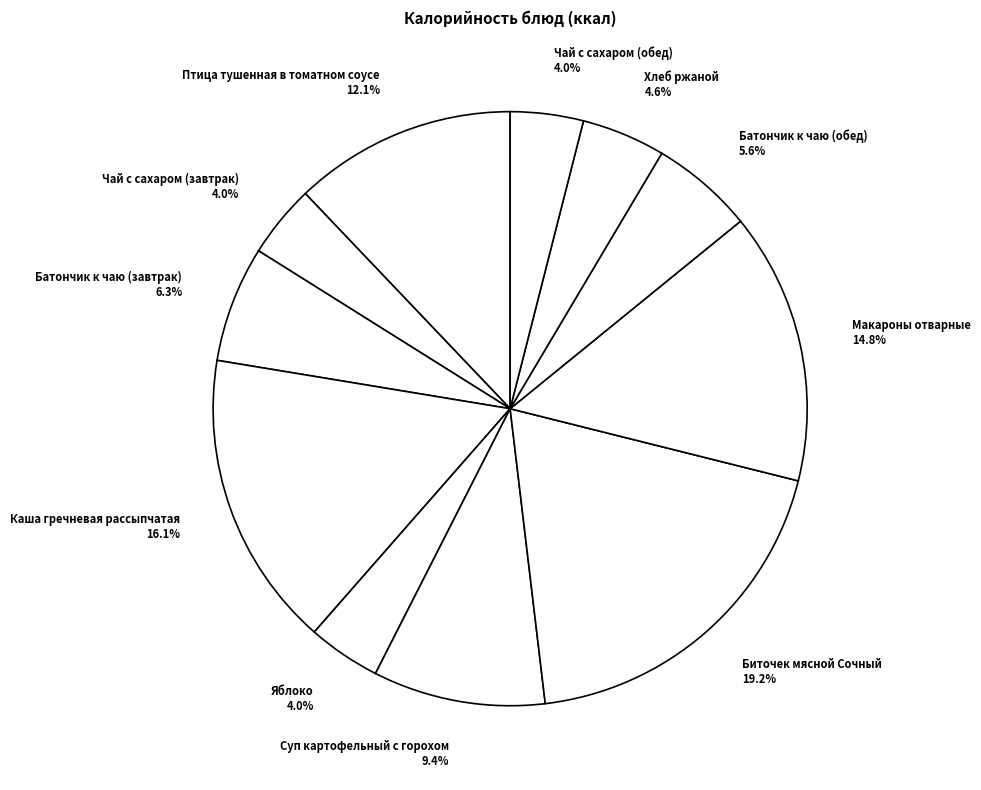

How many slices are in this pie chart?

11